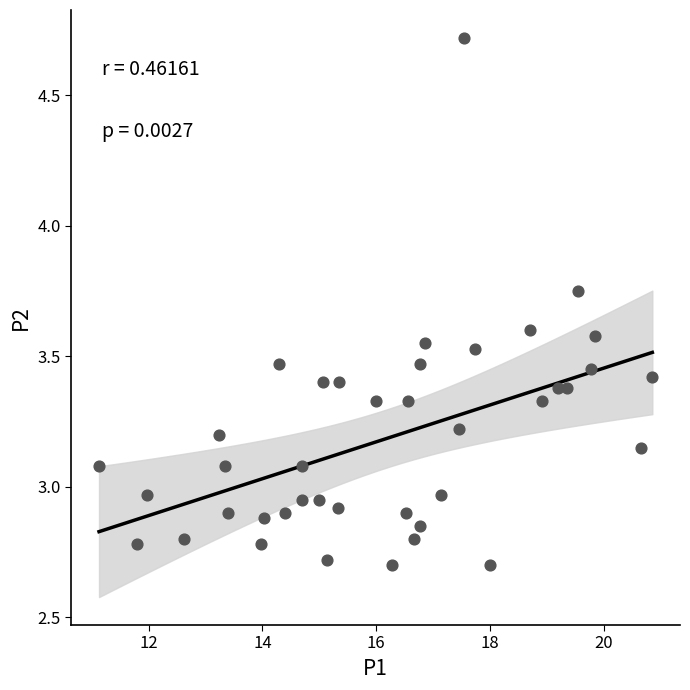

What is the range of Y values (max minus min)?

2.0